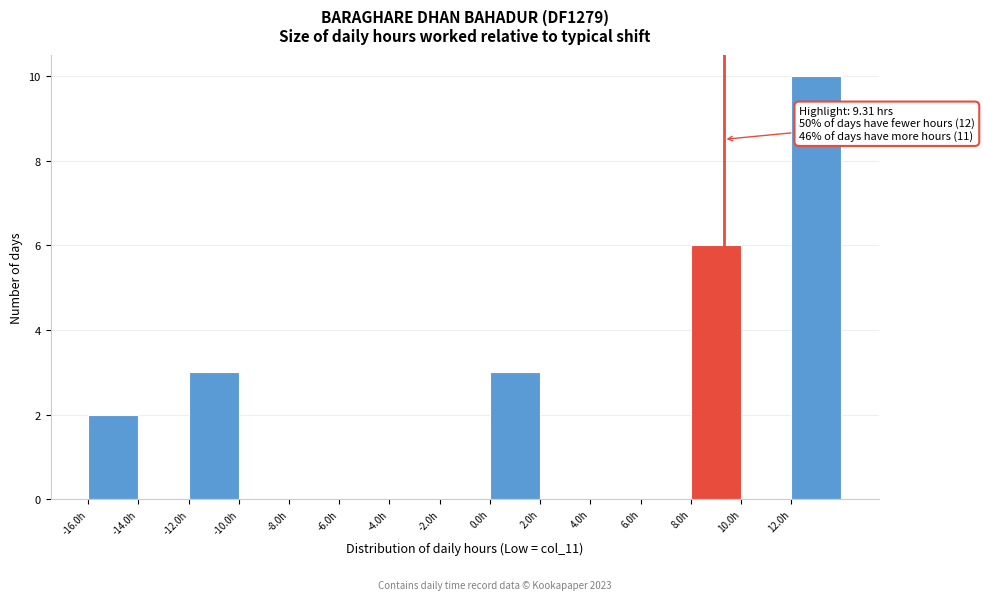

Which range on the x-axis has the tallest bar?

12 to 14